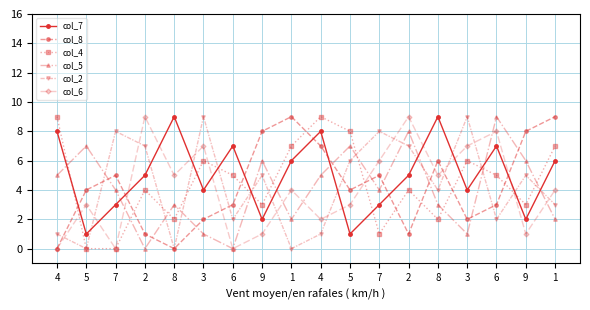

Reading left to right, transcribe all the data shown in this chart.

col_7: 8	1	3	5	9	4	7	2	6	8	1	3	5	9	4	7	2	6
col_8: 0	4	5	1	0	2	3	8	9	7	4	5	1	6	2	3	8	9
col_4: 9	0	0	4	2	6	5	3	7	9	8	1	4	2	6	5	3	7
col_5: 5	7	4	0	3	1	0	6	2	5	7	4	8	3	1	9	6	2
col_2: 1	0	8	7	0	9	2	5	0	1	6	8	7	4	9	2	5	3
col_6: 0	3	0	9	5	7	0	1	4	2	3	6	9	5	7	8	1	4